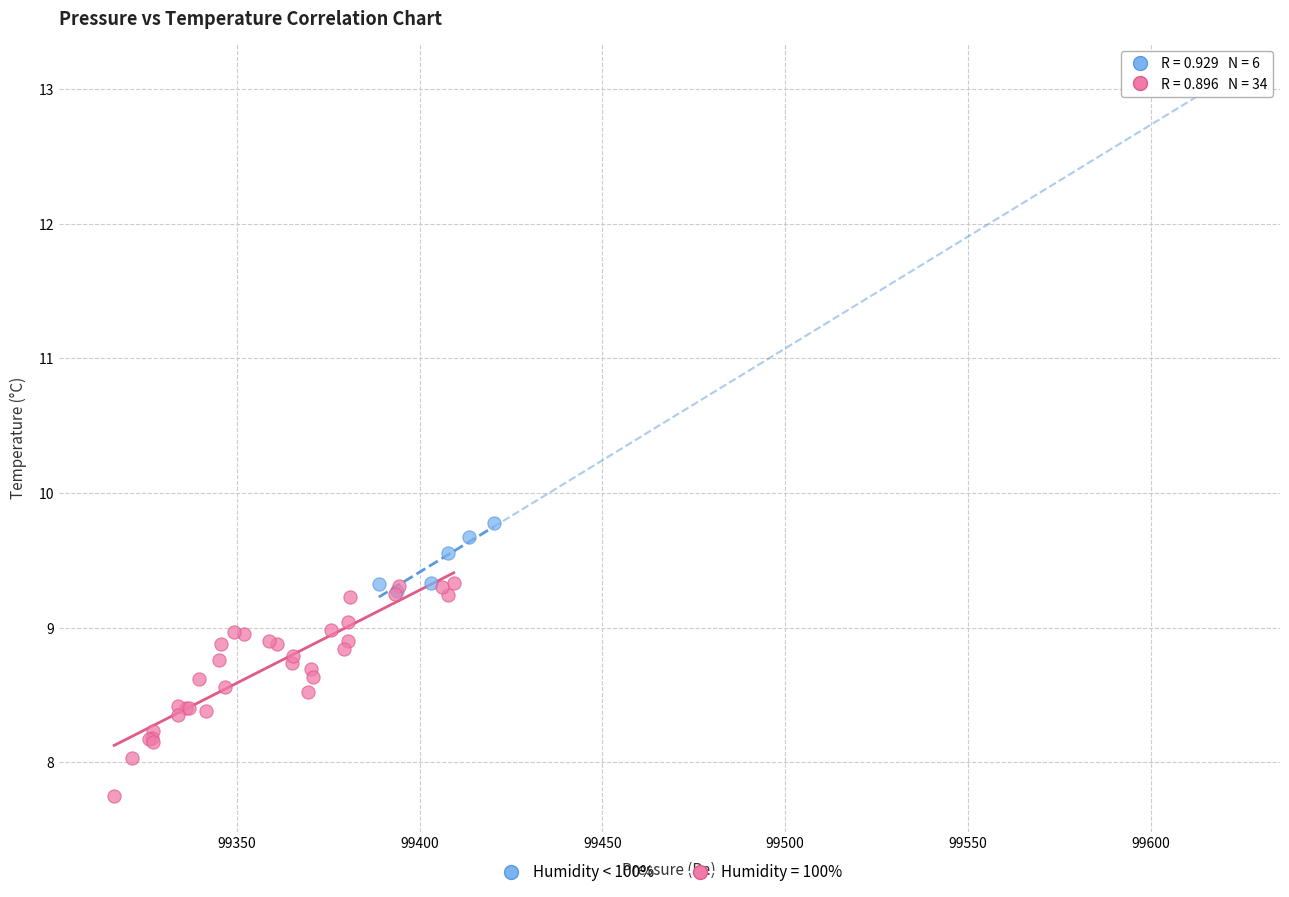

Which series has the largest Y range (max minus min)?

Humidity = 100%